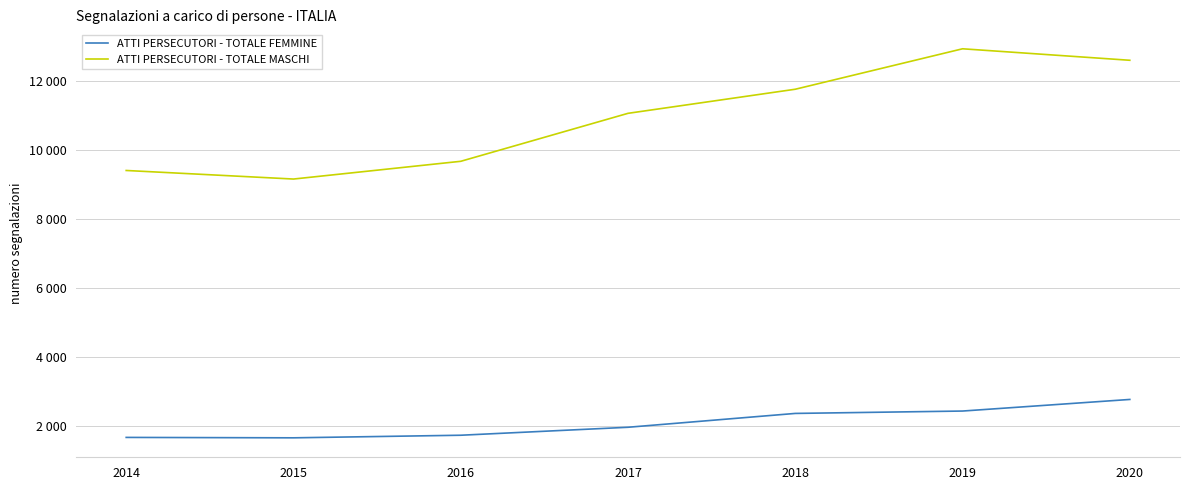

Is this an area chart (filled region under the line)?

No